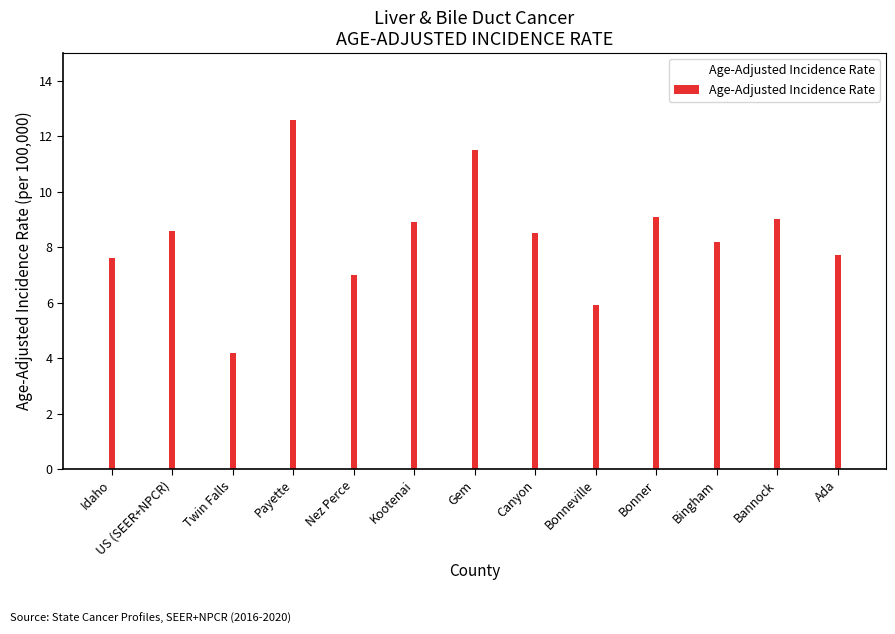

What value does the data have at Gem?

11.5